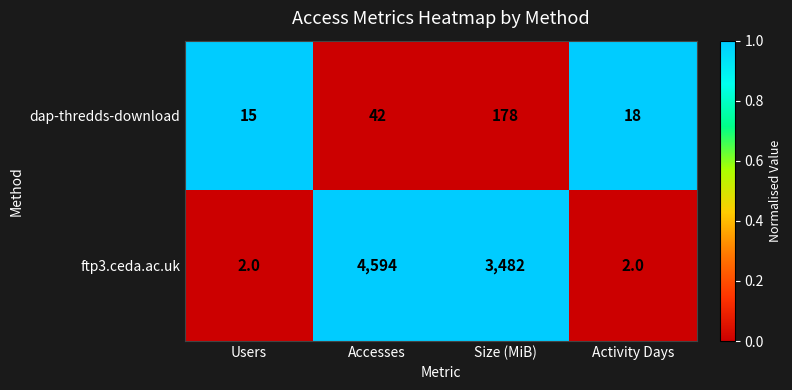

How many values in the ftp3.ceda.ac.uk series are below 3482?

2